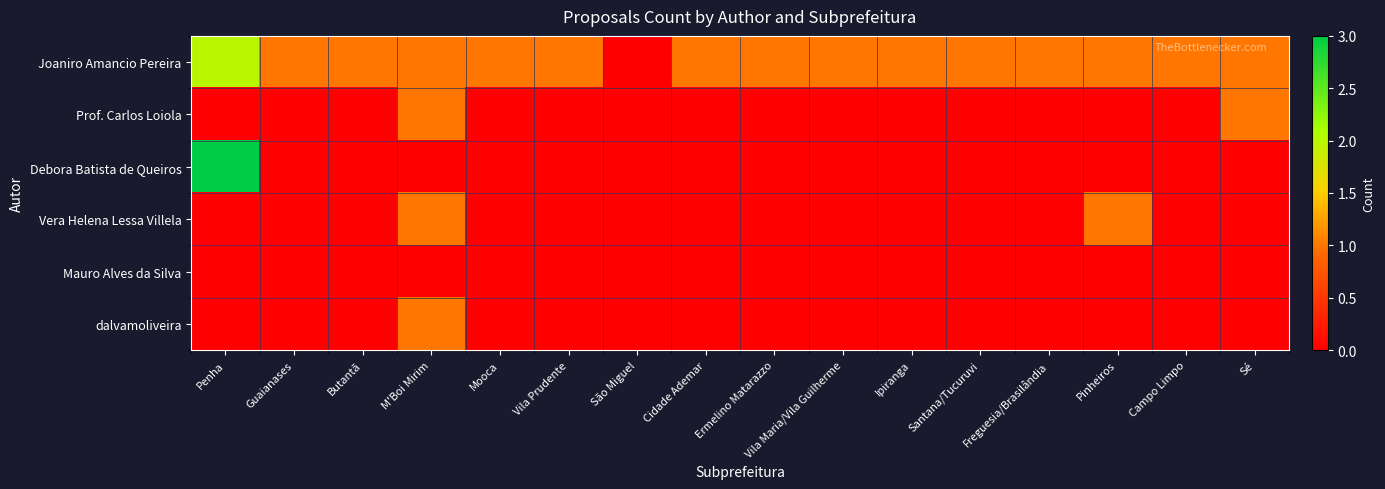

Which series has the largest total across all categories?

Joaniro Amancio Pereira